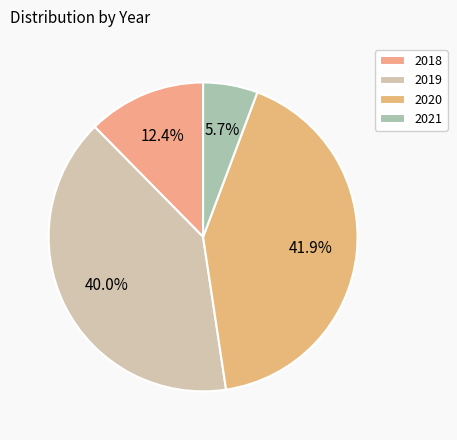

To the nearest percent, what is the combined percentage of 2021 and 2018?

18%